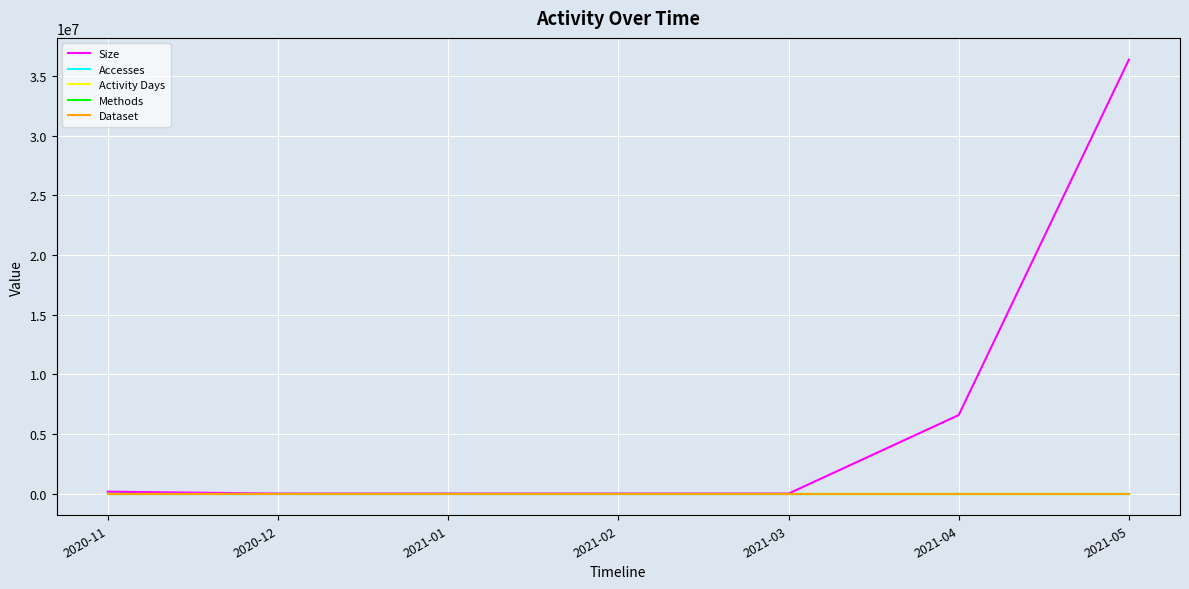

Does the chart display data point markers on the line(s)?

No